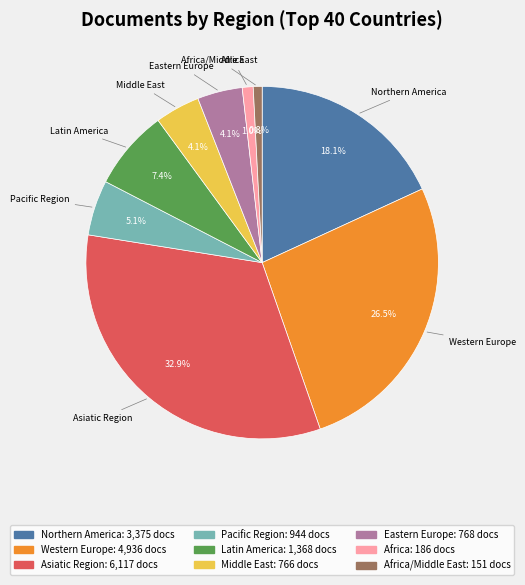

Is there any slice that represents more than half of the pie?

No